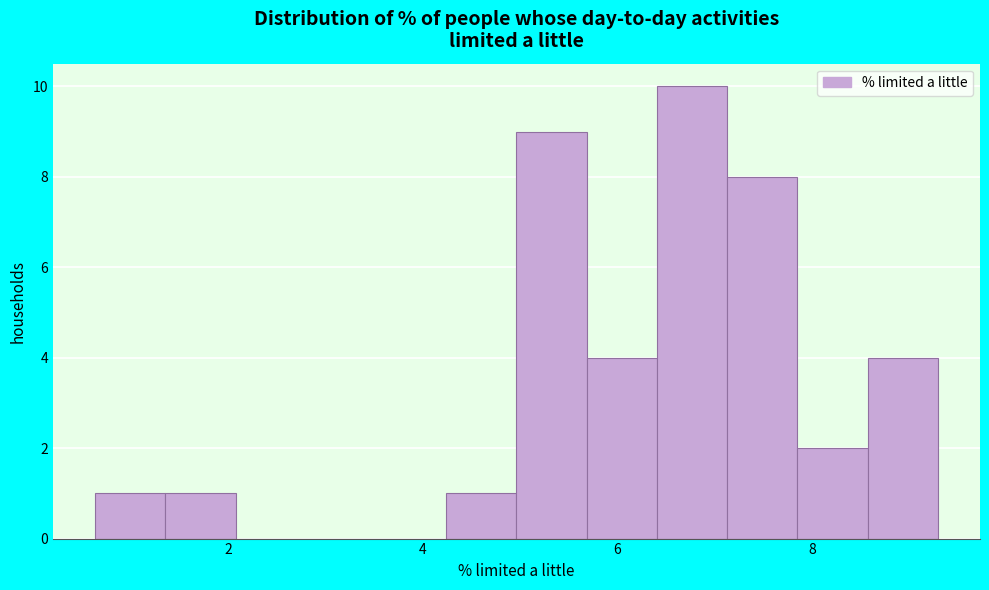

Around what value on the x-axis is the tallest bar? Give the approximate position of its centre, as read against the axis.

6.8